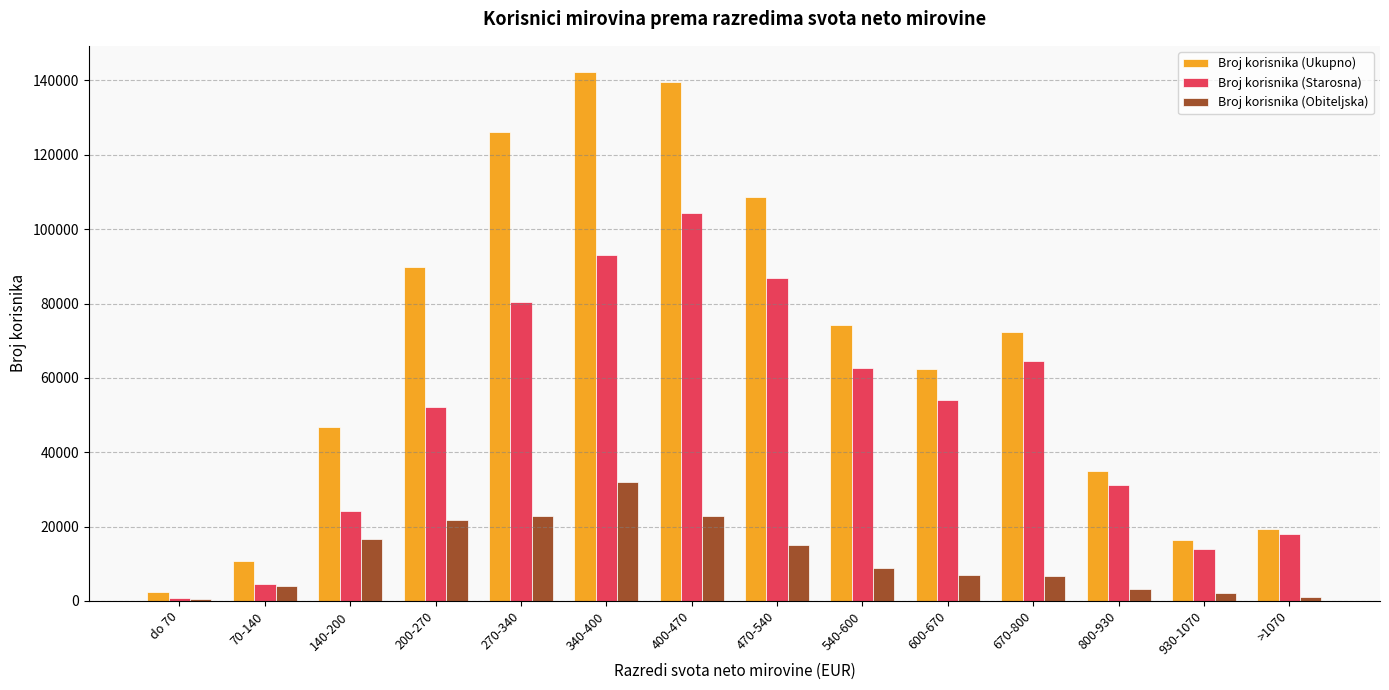

Does the chart contain stacked bars?

No